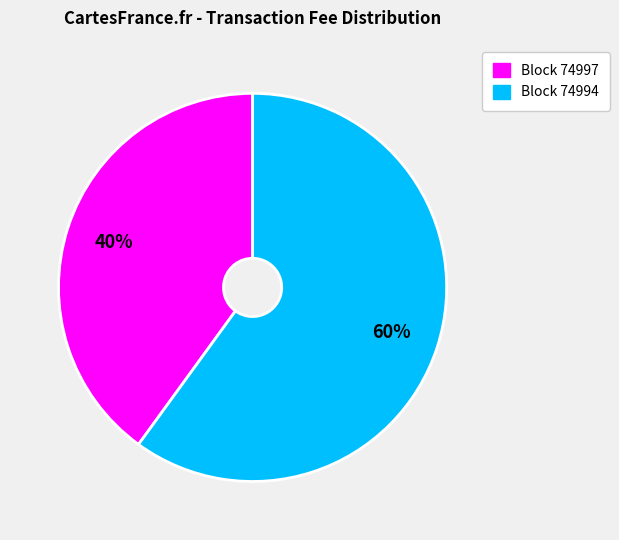

To the nearest percent, what is the difference between the largest and smallest slice percentages?

20%